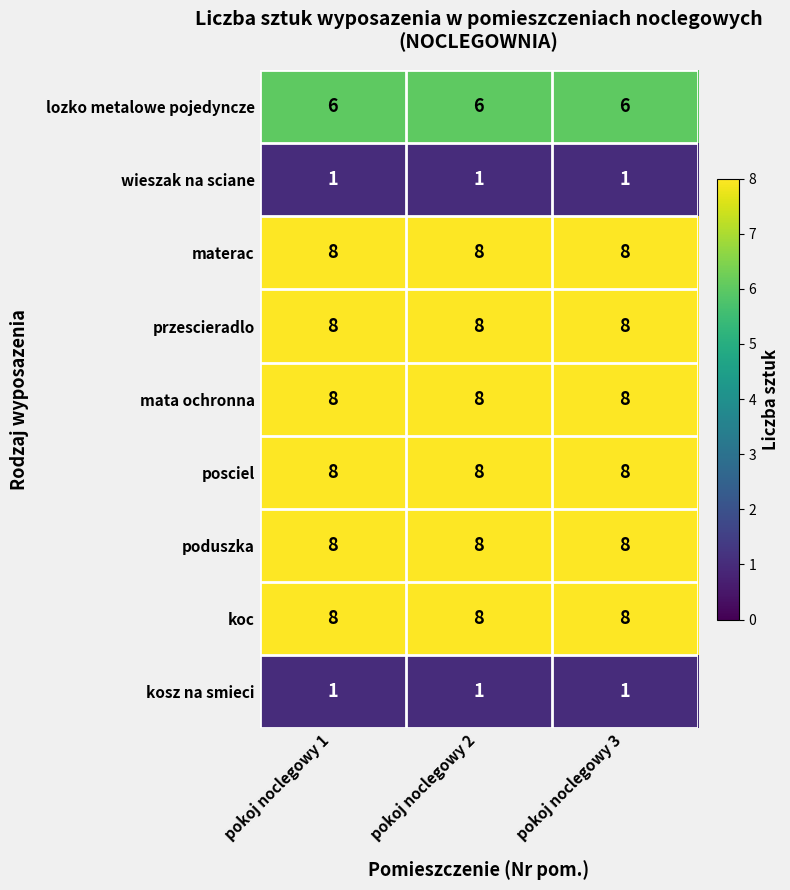

What is the maximum value shown in the chart?

8